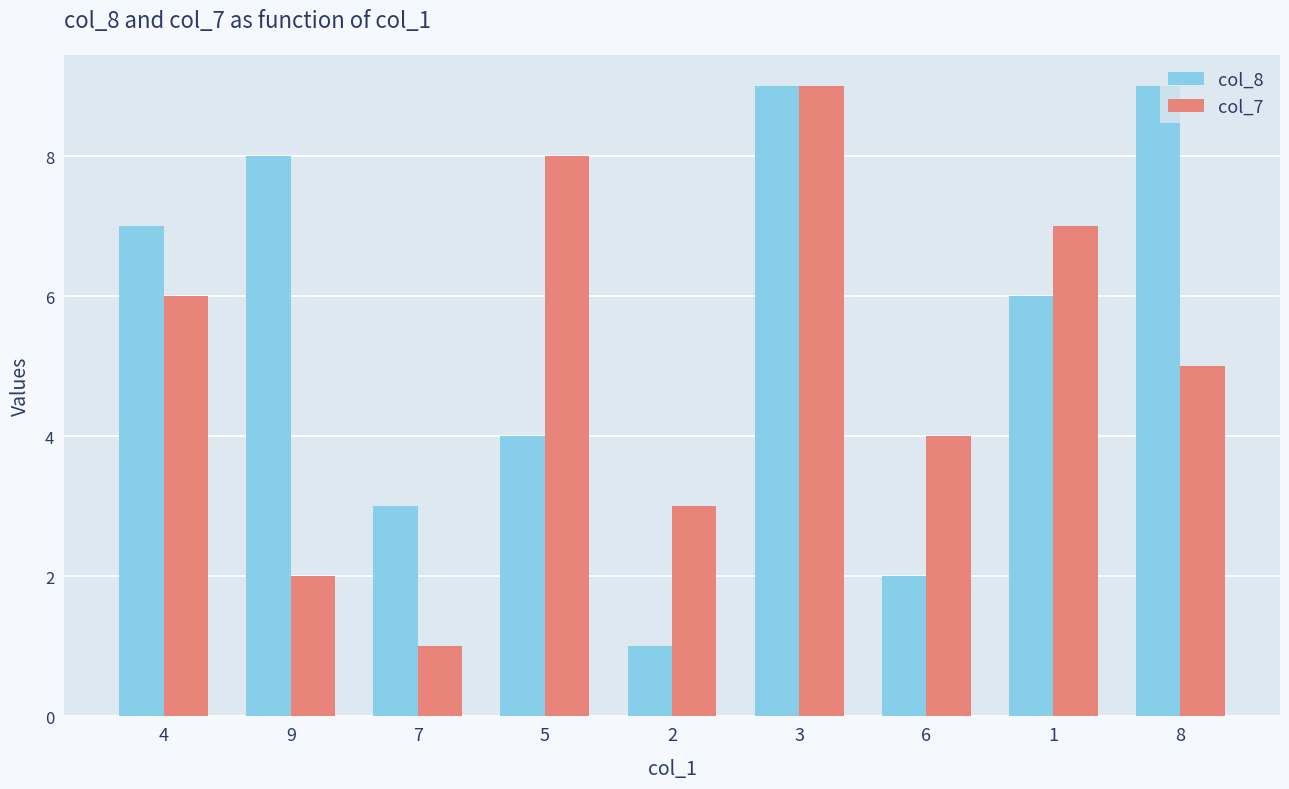

What is the spread (max minus min) of values at 7?

2